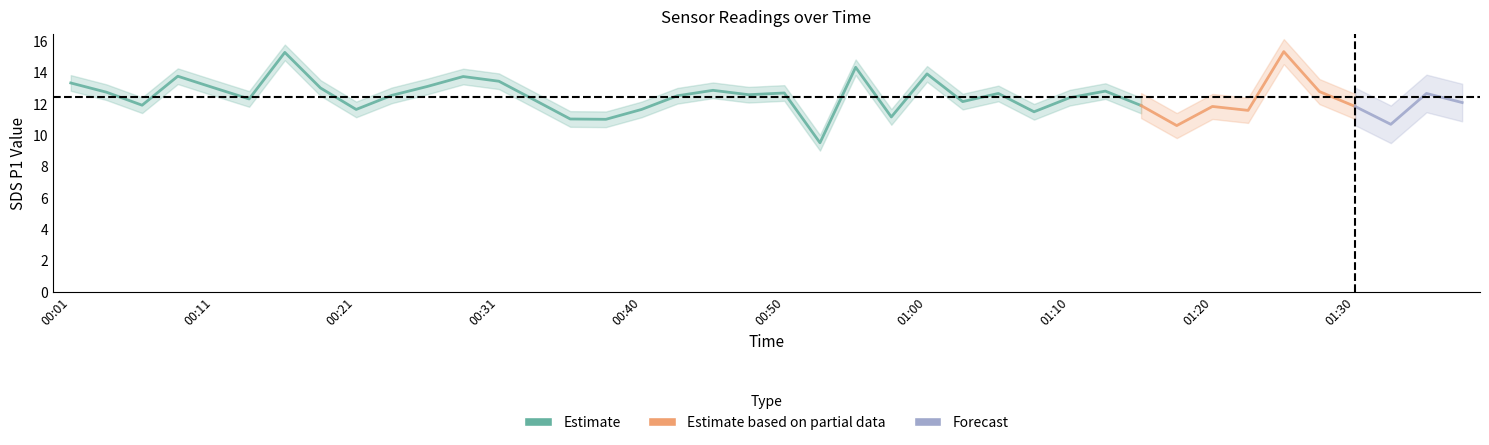

True or false: SDS_P2 has a value of 1.9 at 00:18.

False